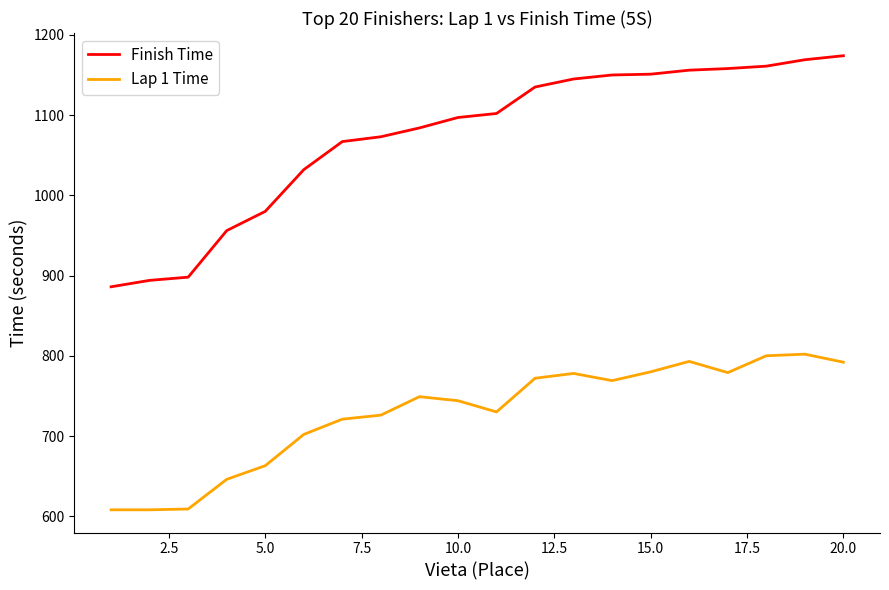

What is the difference between the maximum and minimum values in the Finish Time series?

288